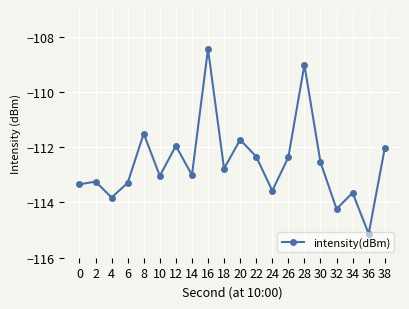

True or false: there are more than 0 points higher than both neighbors.

True